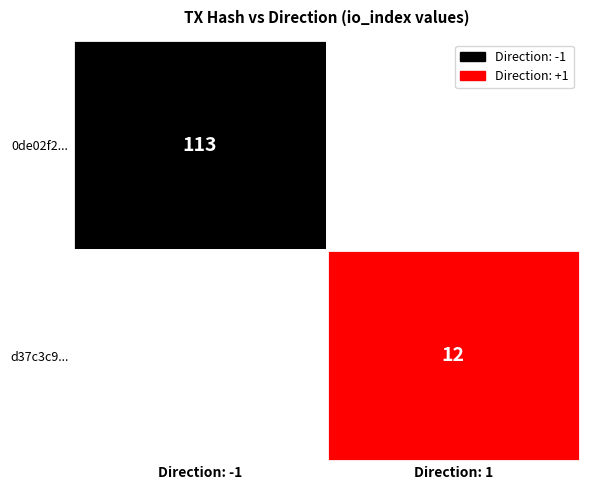

The d37c3c96a76a07b8f3904dc327a95c2009b3332 series shows 1 at direction. True or false?

True